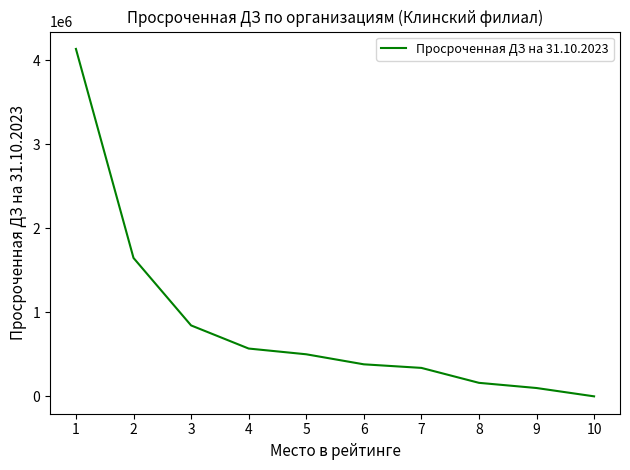

The value at 4 is 569861.6. True or false?

True